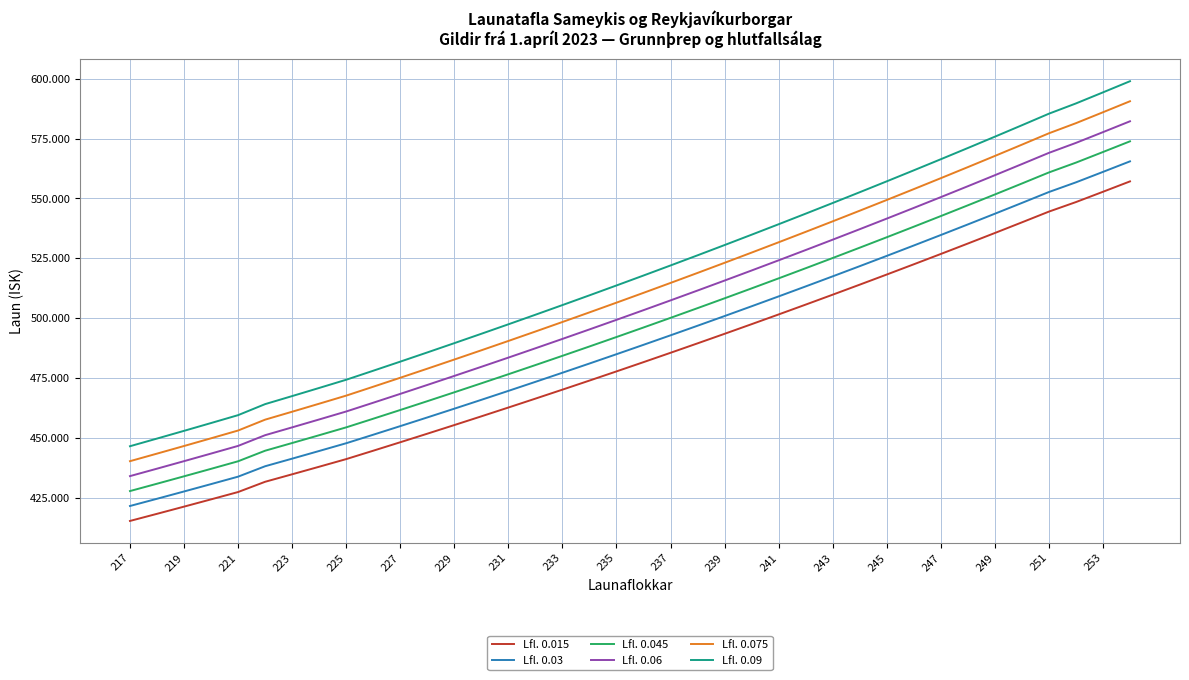

List the series in order of their peak value, lowest first.

Lfl. 0.015, Lfl. 0.03, Lfl. 0.045, Lfl. 0.06, Lfl. 0.075, Lfl. 0.09